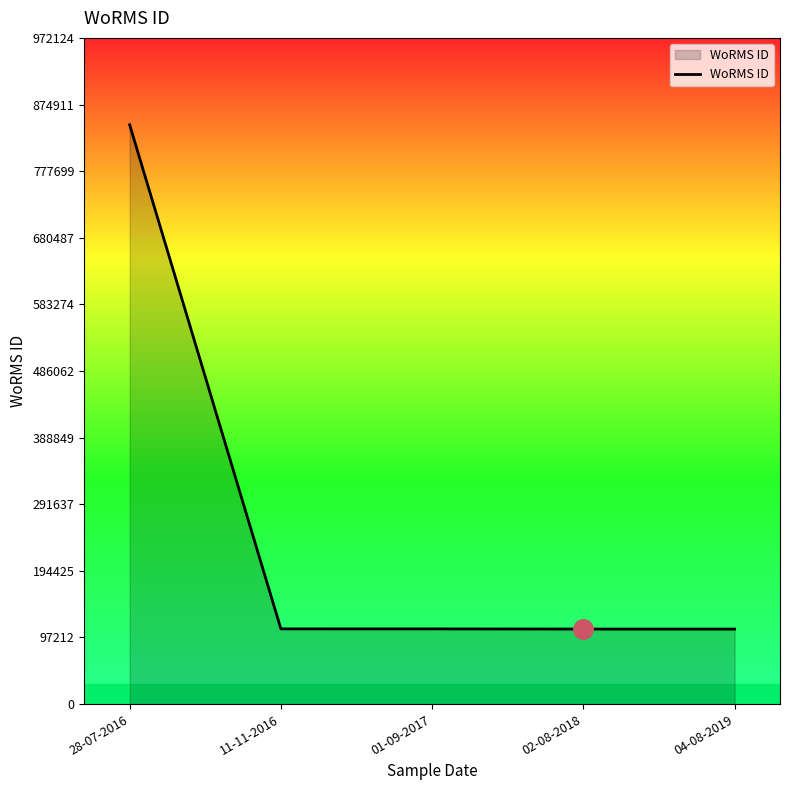

Is it true that the value at 01-09-2017 is 168307.1?

False